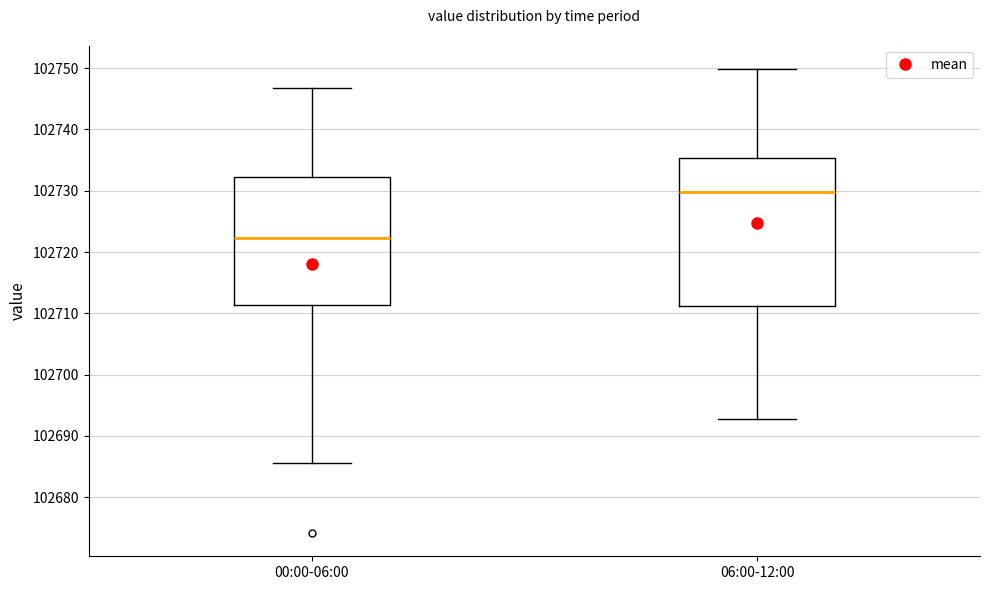

Where does the median line of the box for 00:00-06:00 sit on the y-axis? The values are not printed on the chart, so give them approximately, as read against the axis.

102722